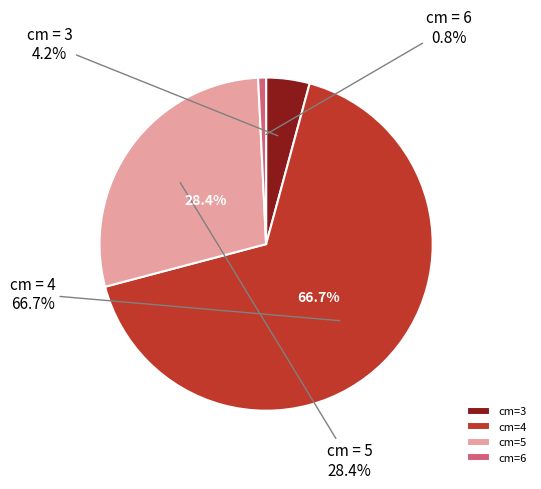

Which category accounts for the majority?

4